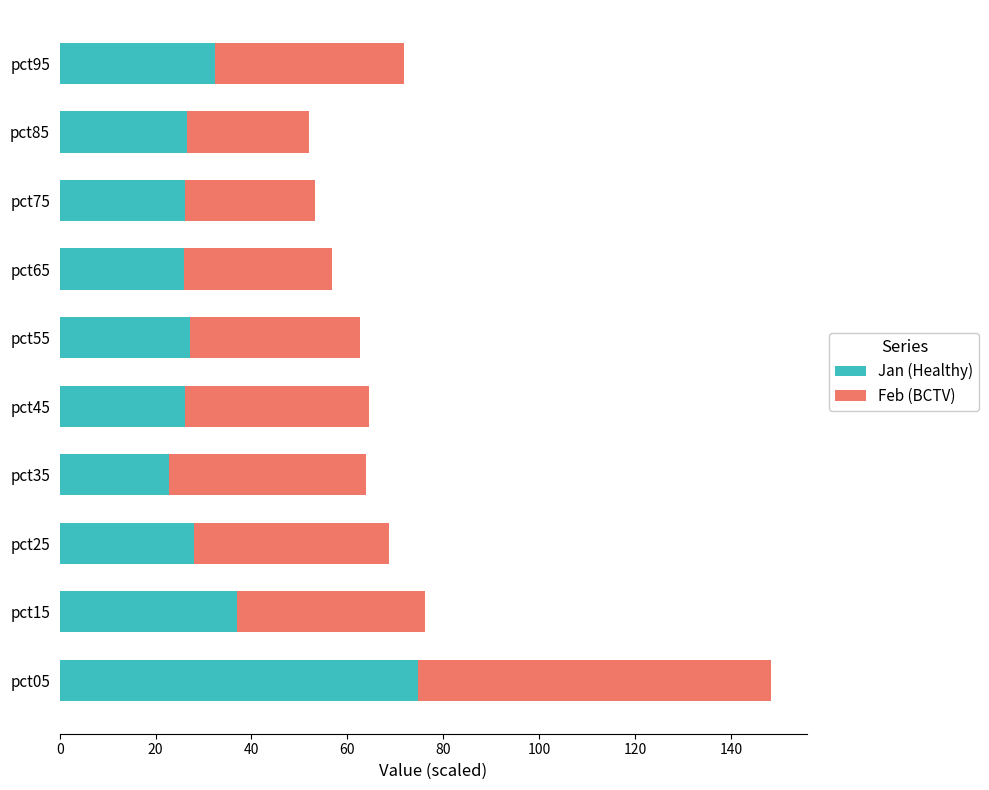

Is it true that Jan (Healthy) equals 52.2 at pct05?

False